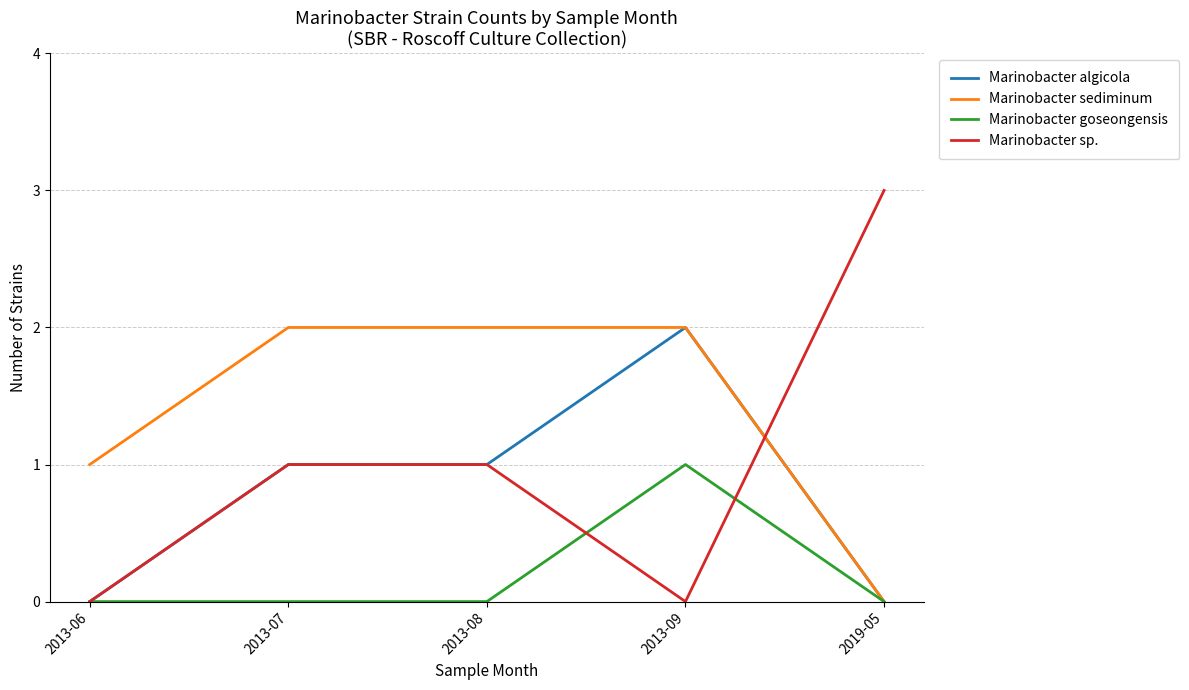

Which series has the largest total across all categories?

Marinobacter sediminum